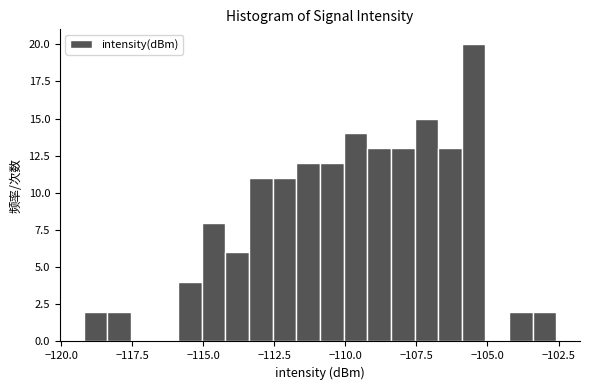

Read against the x-axis, roughly where is the centre of the tallest bar?

-105.5